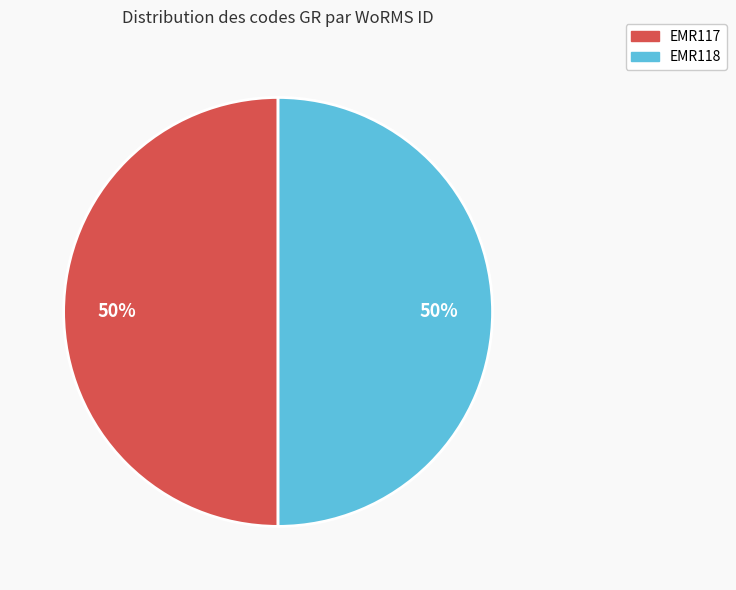

To the nearest percent, what is the combined percentage of EMR117 and EMR118?

100%